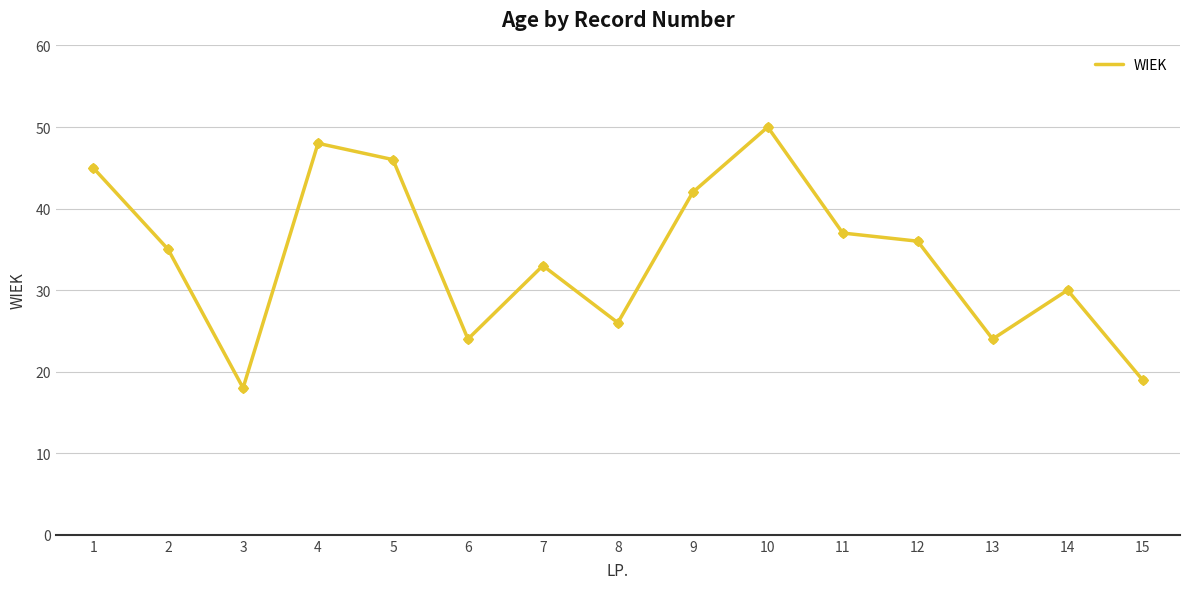

Between 8 and 6, which is larger?

8